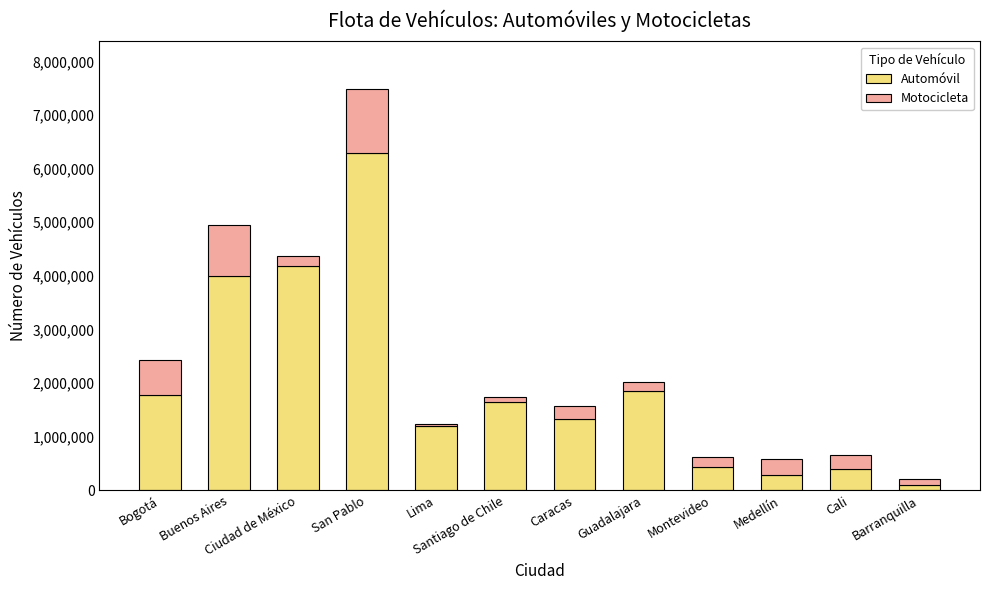

What is the total value across all series at Barranquilla?

203440.0